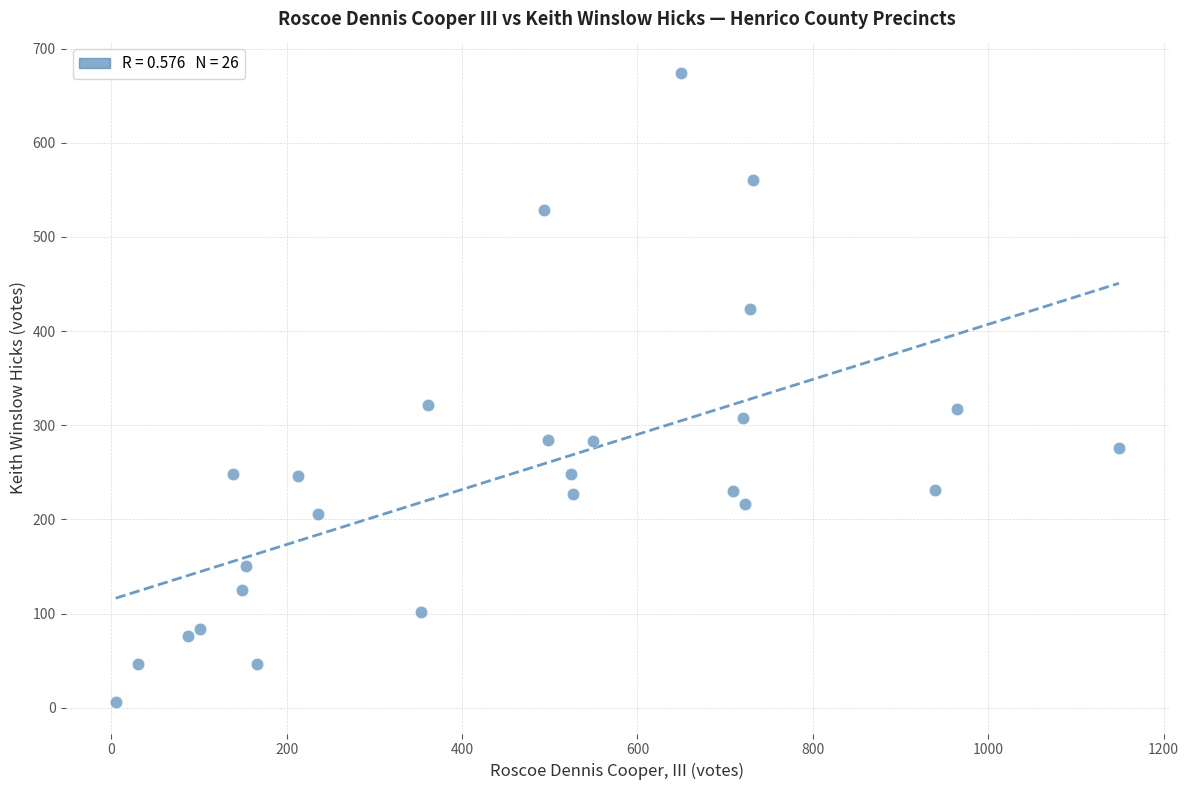

What is the range of X values (max minus min)?

1144